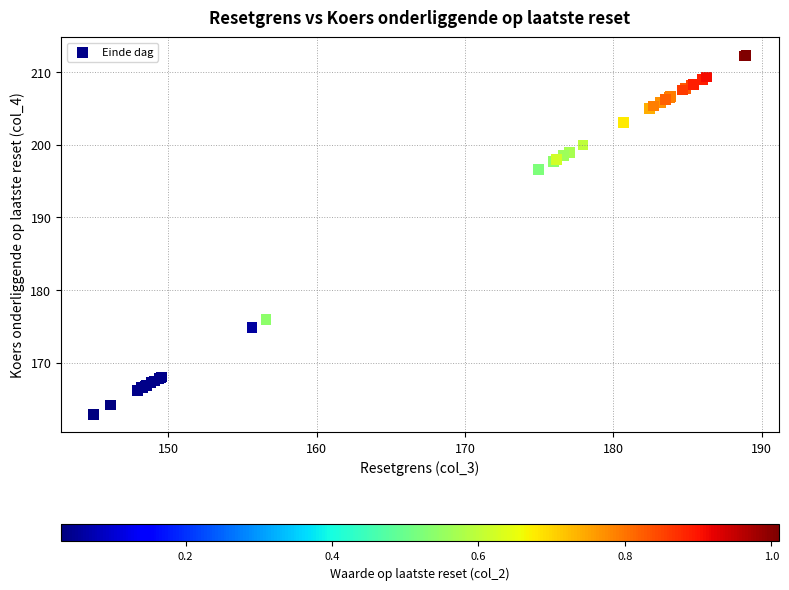

What Y value in the scatter plot is closest to 187?

196.6